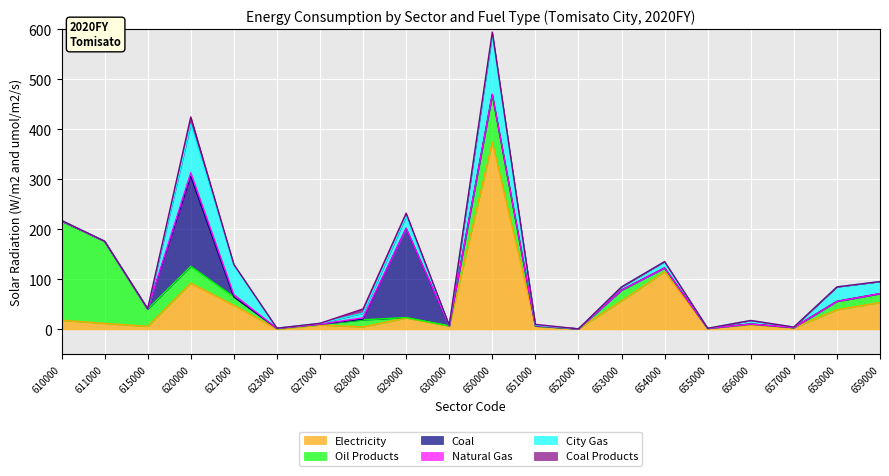

The Coal Products series shows 0.0 at 610000. True or false?

True